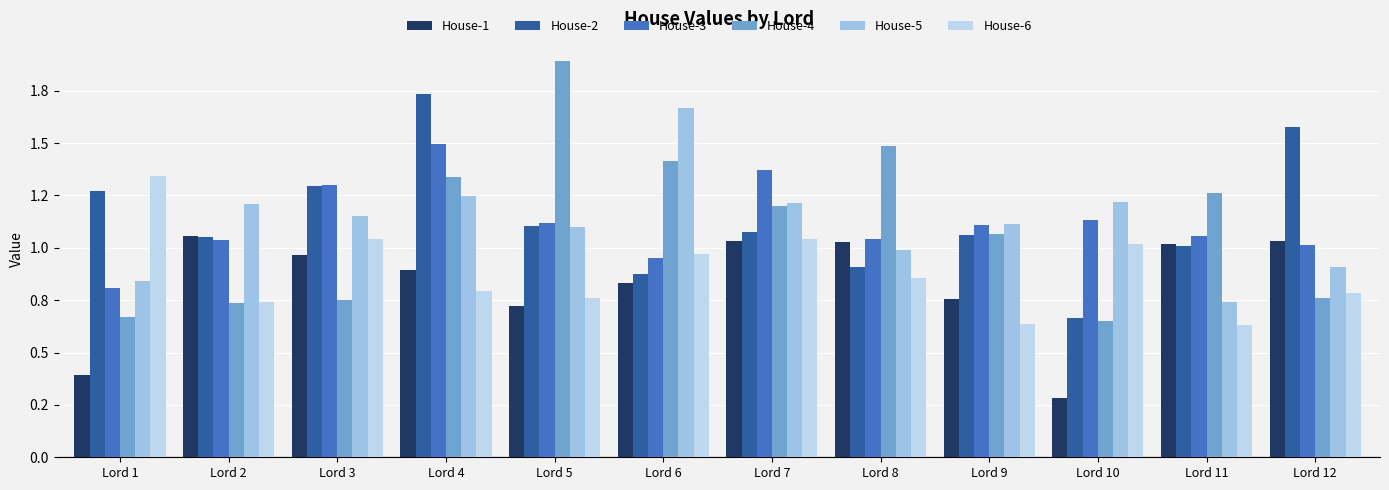

What is the average value of the House-4 series?

1.1